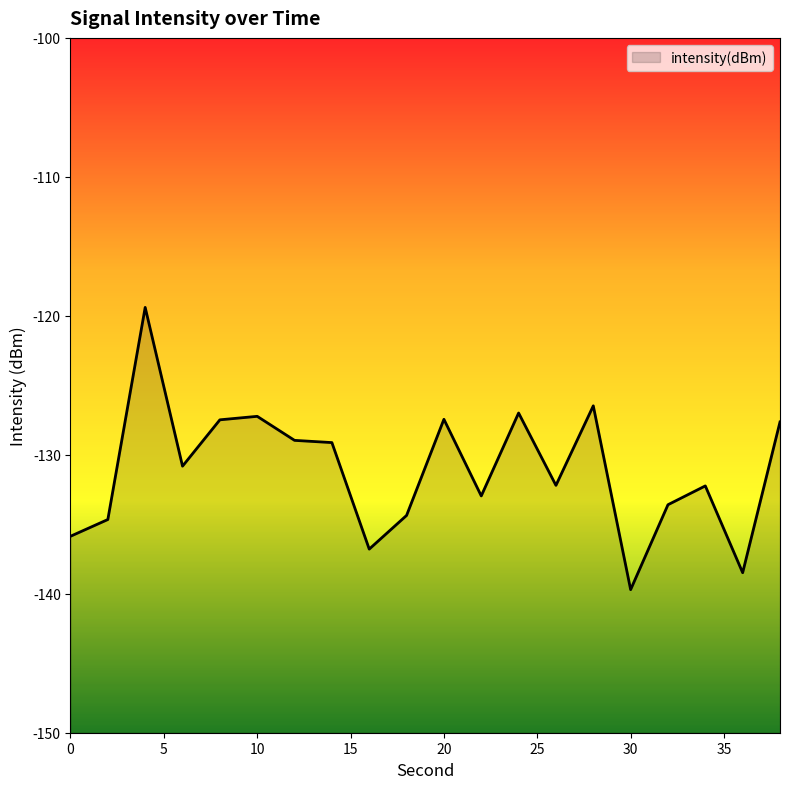

Does the chart display data point markers on the line(s)?

No